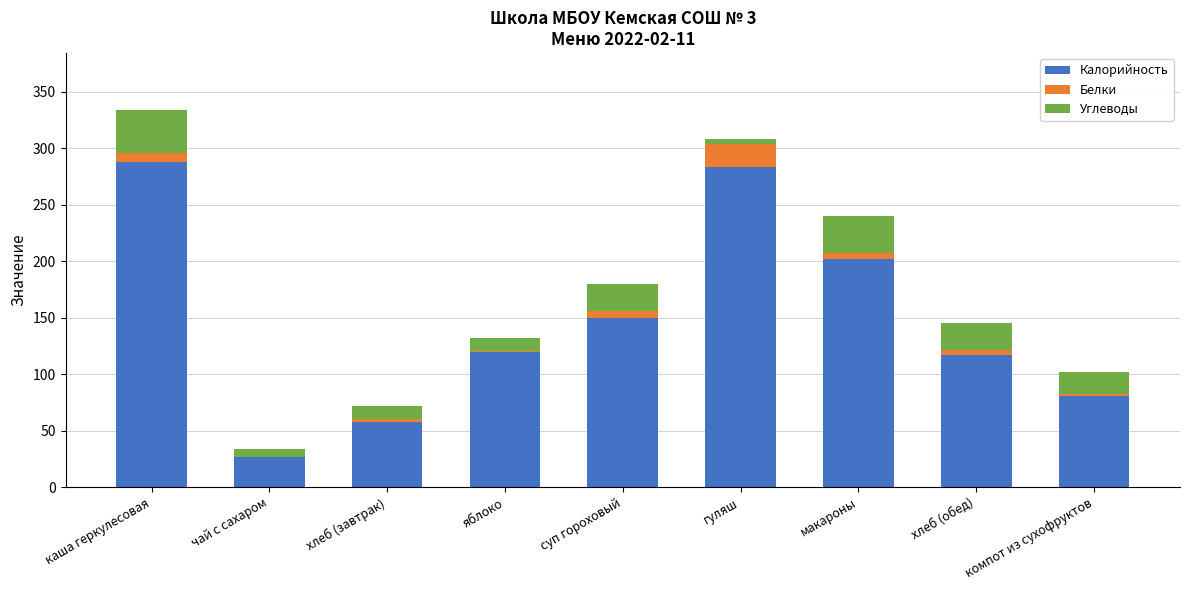

The Калорийность series shows 143.3 at компот из сухофруктов. True or false?

False